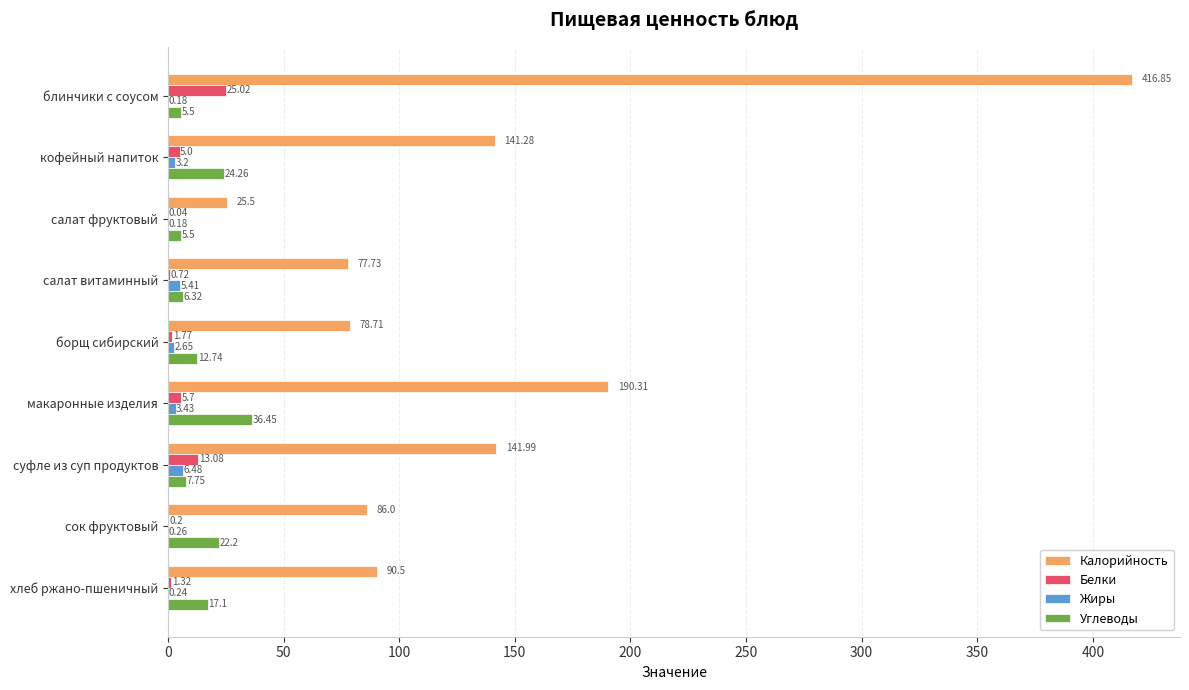

Which series changed the most between кофейный напиток and хлеб ржано-пшеничный?

Калорийность